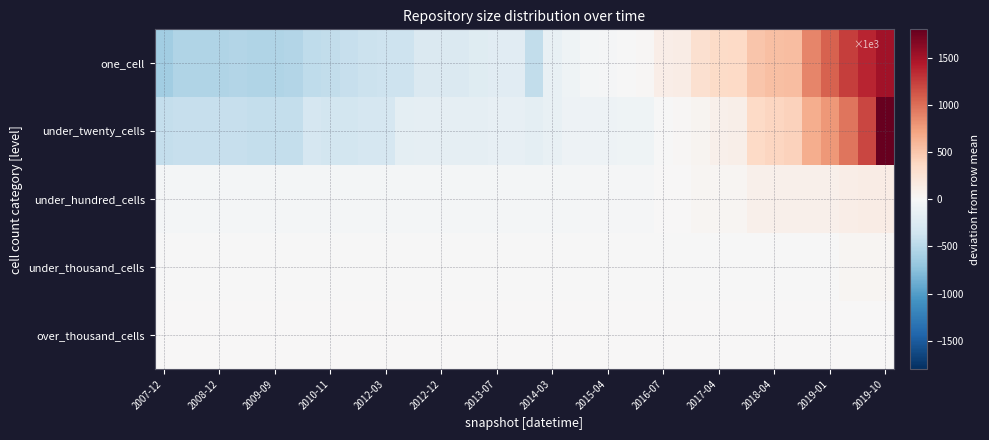

Reading left to right, list all the values displayed in this chart.

one_cell: -626.2	-541.2	-539.2	-537.2	-527.2	-542.2	-540.2	-528.2	-462.2	-439.2	-408.2	-382.2	-378.2	-366.2	-256.2	-257.2	-254.2	-212.2	-203.2	-197.2	-441.2	-131.2	-81.2	-34.2	-20.2	-1.2	21.8	120.8	130.8	284.8	339.8	360.8	493.8	534.8	558.8	879.8	1062.8	1238.8	1370.8	1507.8
under_twenty_cells: -427.7	-417.7	-417.7	-420.7	-420.7	-425.7	-424.7	-423.7	-298.7	-335.7	-330.7	-304.7	-301.7	-178.7	-160.7	-160.7	-160.7	-155.7	-152.7	-147.7	-178.7	-139.7	-94.7	-94.7	-90.7	-80.7	-73.7	-13.7	21.3	50.3	91.3	103.3	354.3	393.3	420.3	660.3	780.3	961.3	1200.3	1798.3
under_hundred_cells: -41.2	-41.2	-41.2	-41.2	-41.2	-39.2	-39.2	-39.2	-39.2	-39.2	-39.2	-39.2	-39.2	-37.2	-38.2	-38.2	-38.2	-38.2	-38.2	-38.2	-38.2	-38.2	-29.2	-27.2	-27.2	-26.2	-26.2	8.8	8.8	39.8	39.8	39.8	94.8	94.8	94.8	97.8	97.8	124.8	126.8	130.8
under_thousand_cells: -3.4	-3.4	-3.4	-3.4	-3.4	-3.4	-3.4	-3.4	-3.4	-3.4	-3.4	-3.4	-3.4	-3.4	-3.4	-3.4	-3.4	-3.4	-3.4	-3.4	-3.4	-3.4	-3.4	-3.4	-3.4	-3.4	-3.4	-3.4	-3.4	-2.4	-2.4	-2.4	-2.4	-2.4	-2.4	-2.4	-1.4	38.6	38.6	40.6
over_thousand_cells: 0.0	0.0	0.0	0.0	0.0	0.0	0.0	0.0	0.0	0.0	0.0	0.0	0.0	0.0	0.0	0.0	0.0	0.0	0.0	0.0	0.0	0.0	0.0	0.0	0.0	0.0	0.0	0.0	0.0	0.0	0.0	0.0	0.0	0.0	0.0	0.0	0.0	0.0	0.0	0.0